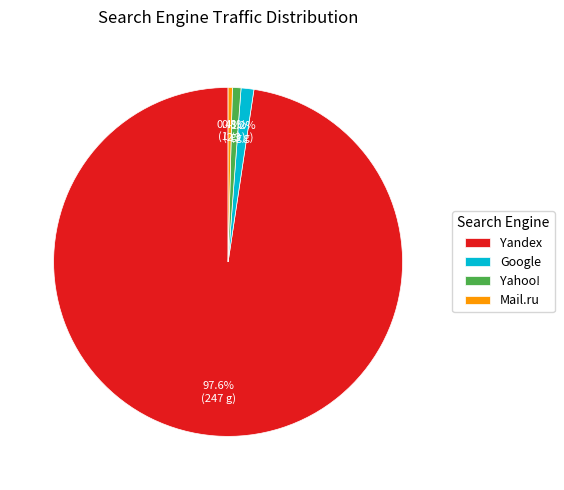

How many slices are in this pie chart?

4